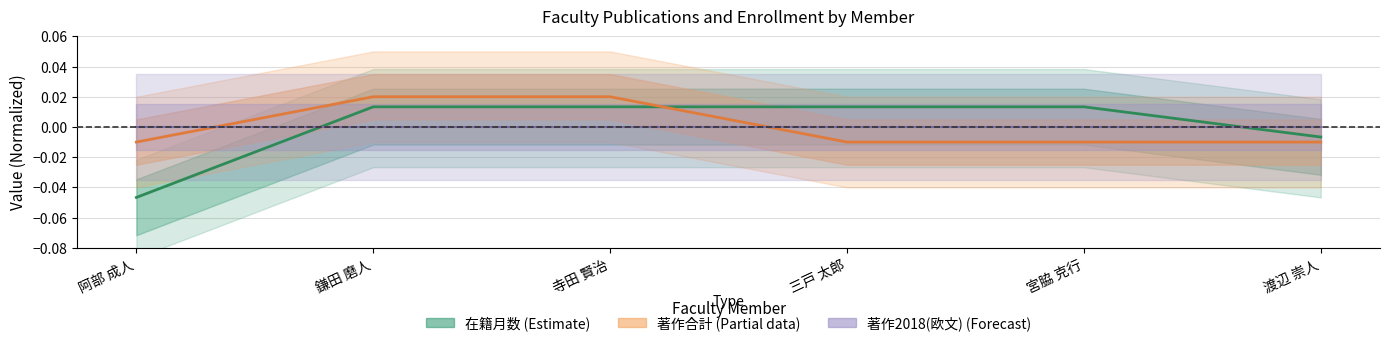

Rank the categories by 在籍月数 value from highest to lowest.

鎌田 磨人, 寺田 賢治, 三戸 太郎, 宮脇 克行, 渡辺 崇人, 阿部 成人